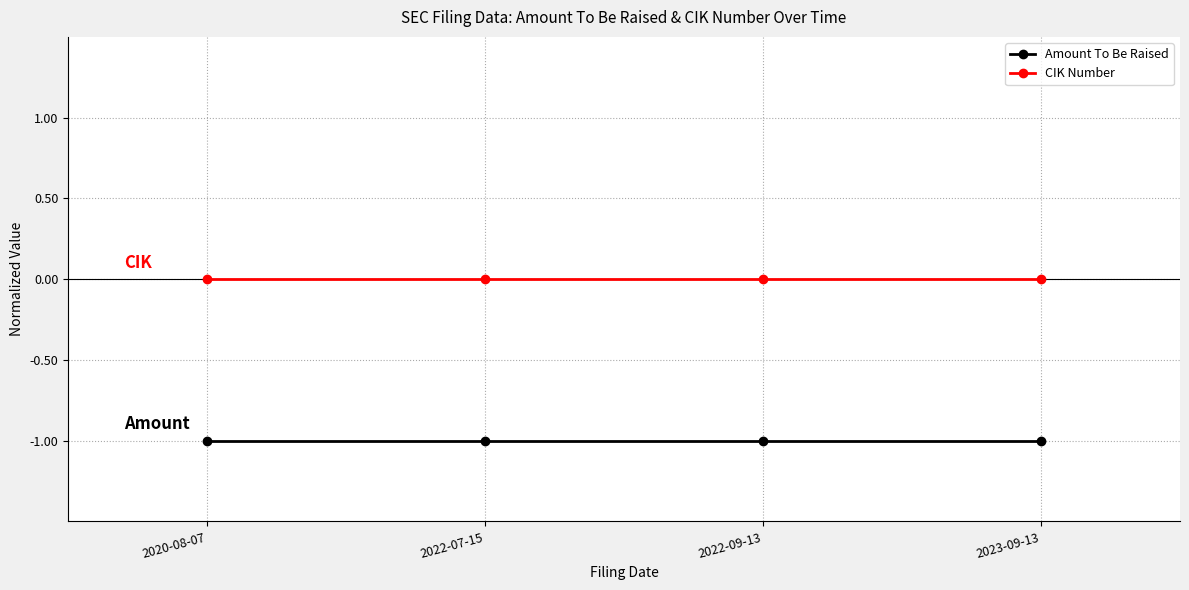

True or false: CIK Number and Amount To Be Raised intersect in this chart.

False